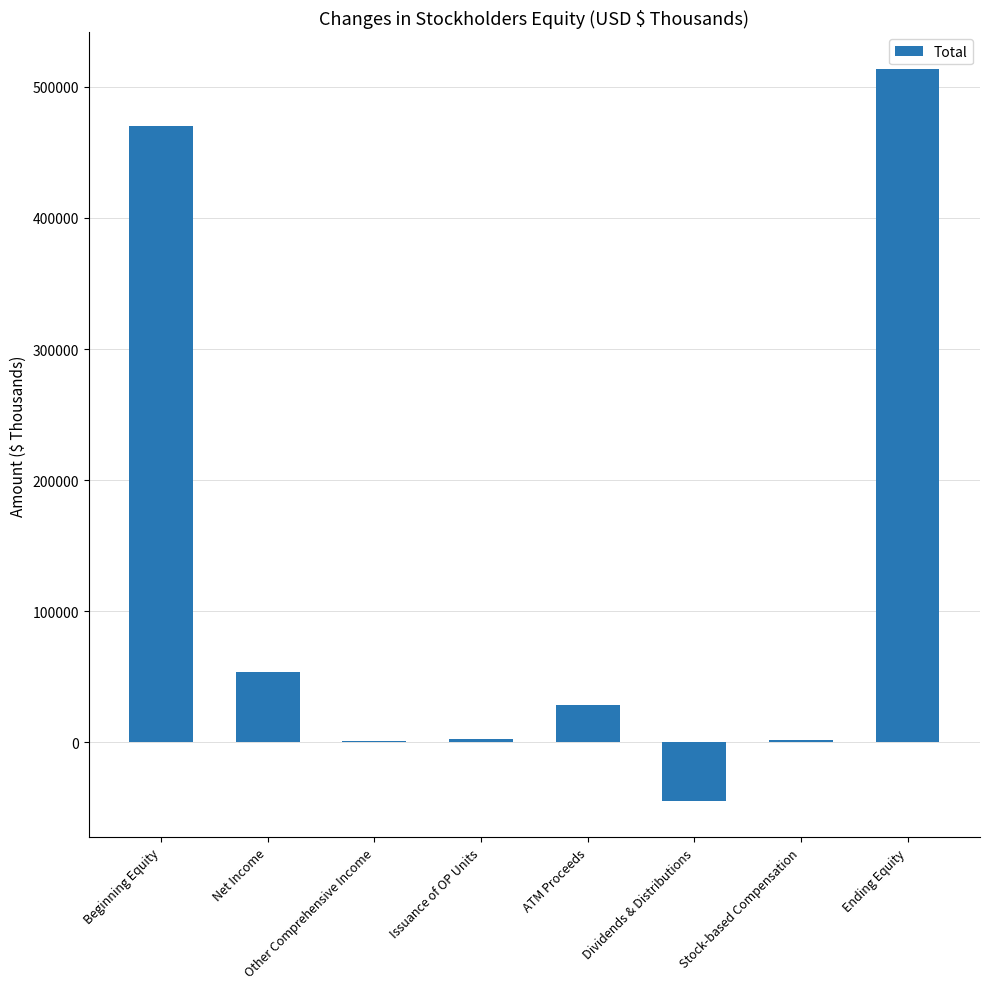

Are the bars horizontal?

No